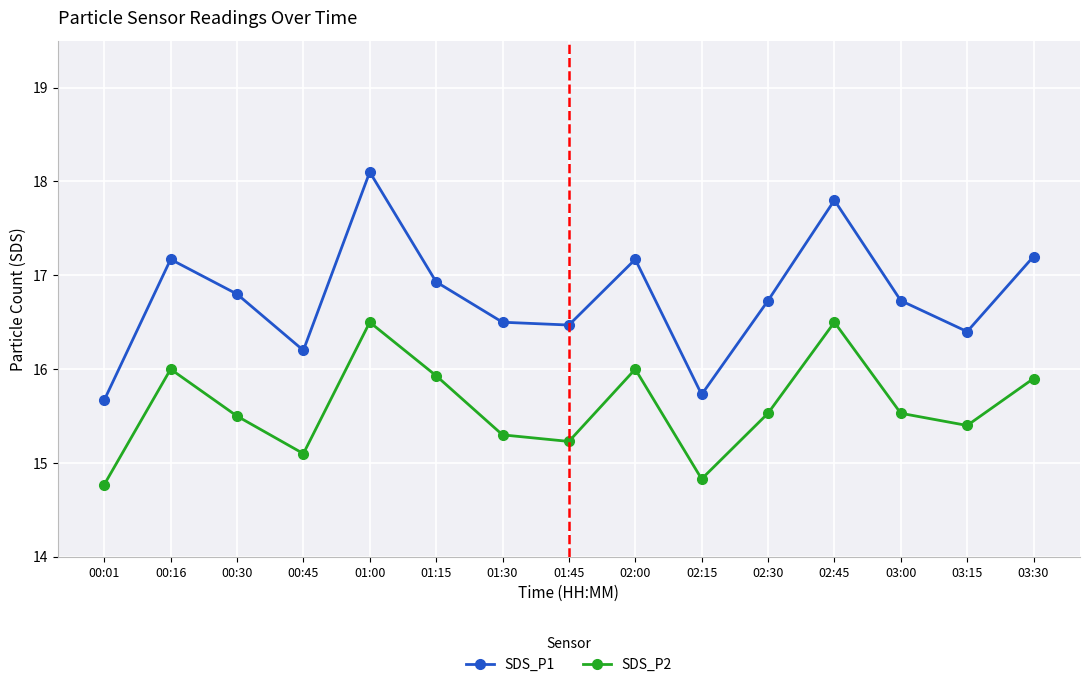

The value of SDS_P1 at 01:45 is 7.1. True or false?

False